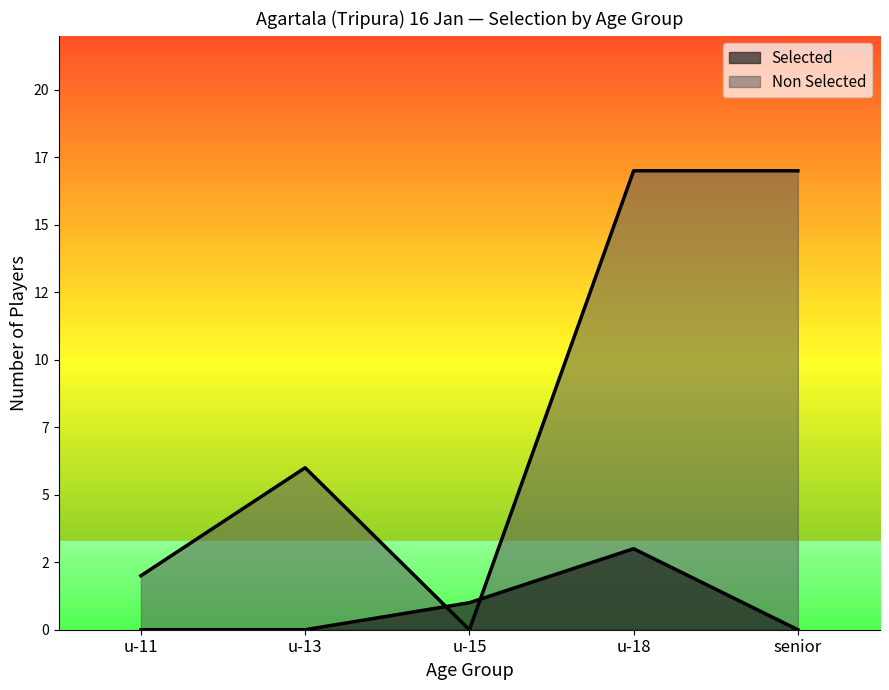

True or false: Non Selected has more than 0 interior local peaks.

True